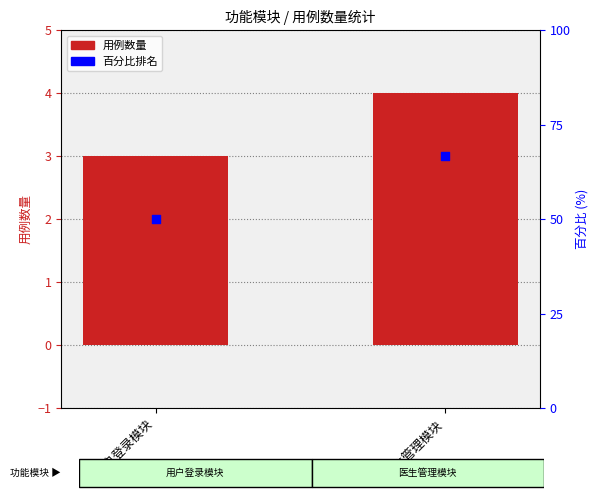

At how many categories does at least one series exceed 23?

2